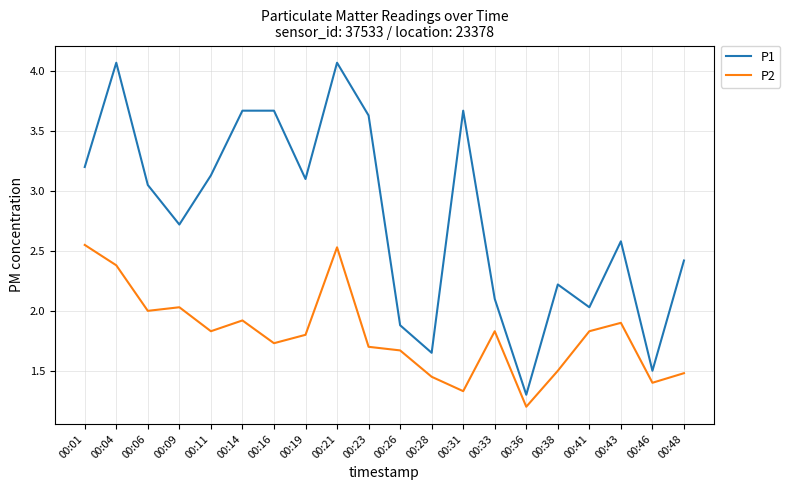

What is the difference between the highest and lowest values at 00:38?

0.7